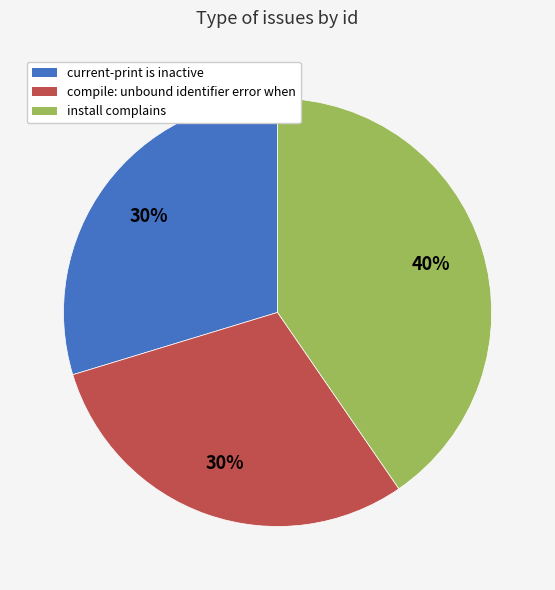

Combined, do current-print is inactive and compile: unbound identifier error when account for over 50%?

Yes